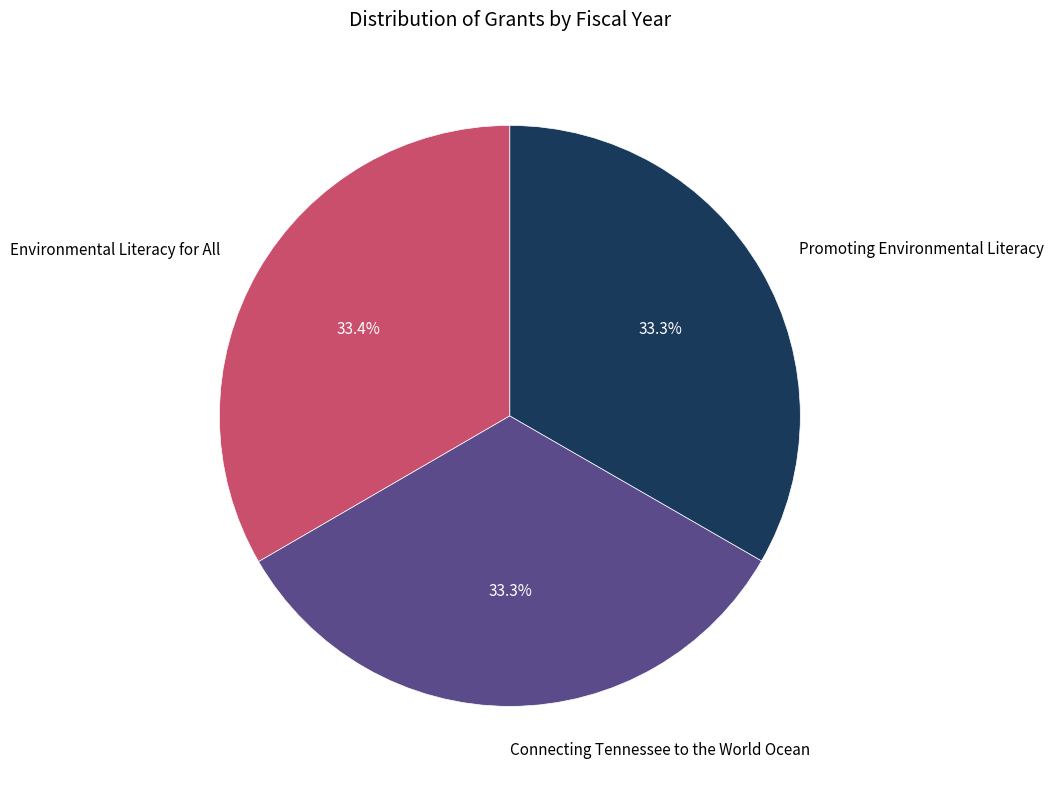

Does Promoting Environmental Literacy represent more than half of the total?

No